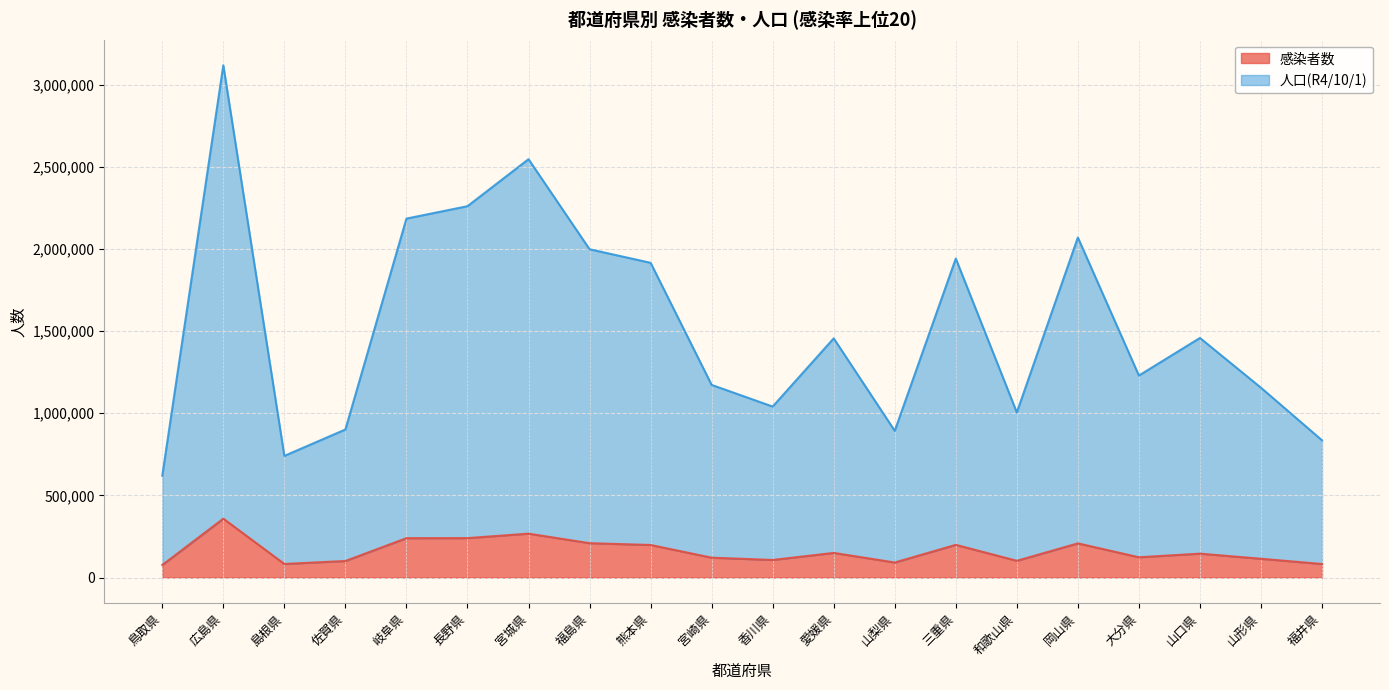

What is the difference between the 感染者数 values at 山梨県 and 大分県?

31850